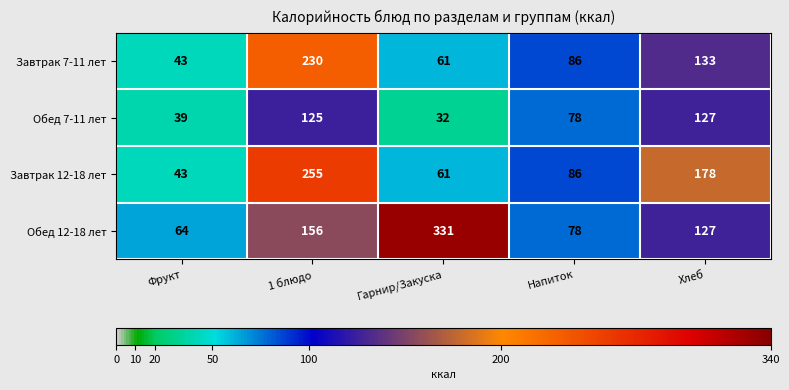

At how many categories does at least one series exceed 185?

2